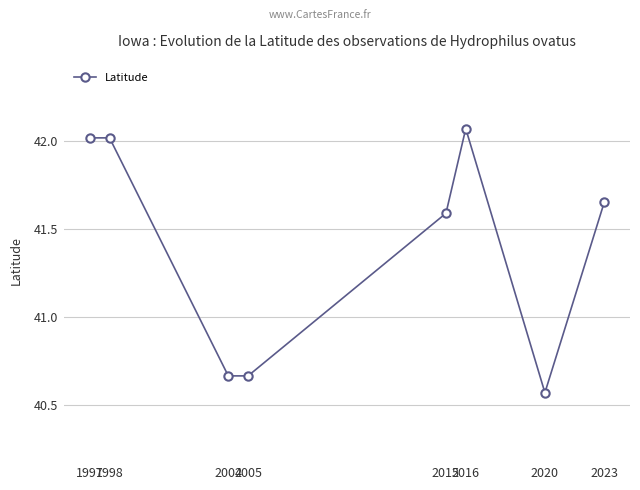

The chart shows a value of 66.9 at 1997. True or false?

False